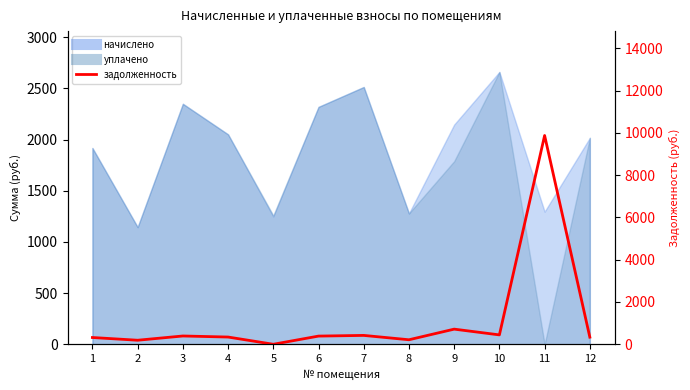

List the labels in order of value, smallest first.

5, 2, 8, 1, 12, 4, 6, 3, 7, 10, 9, 11